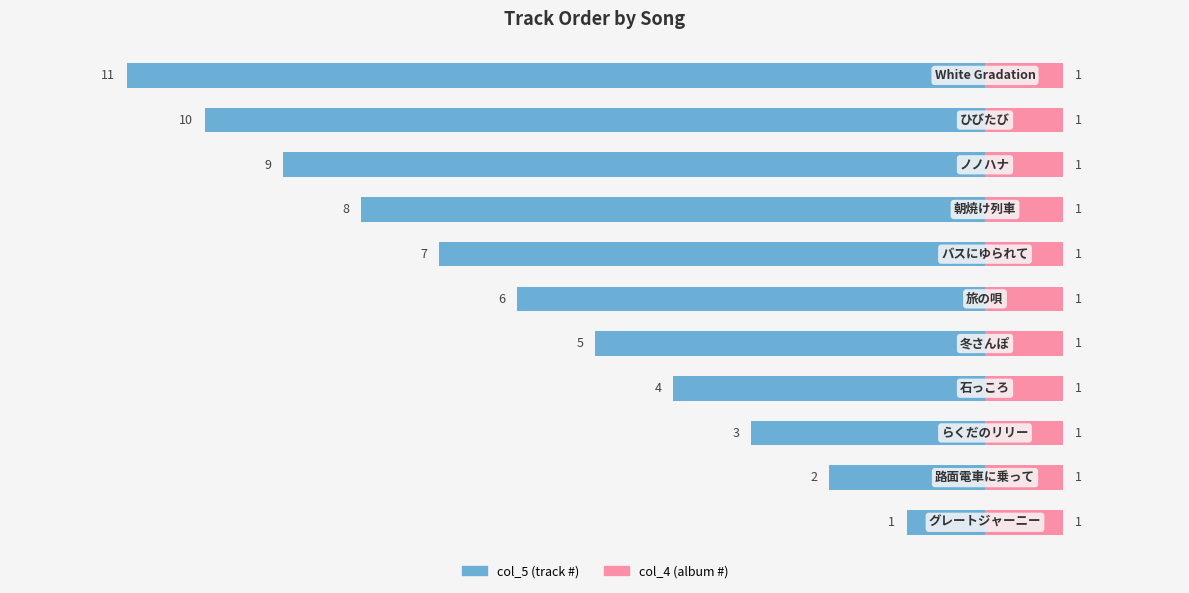

True or false: col_5 has a value of -1.4 at 0.

False